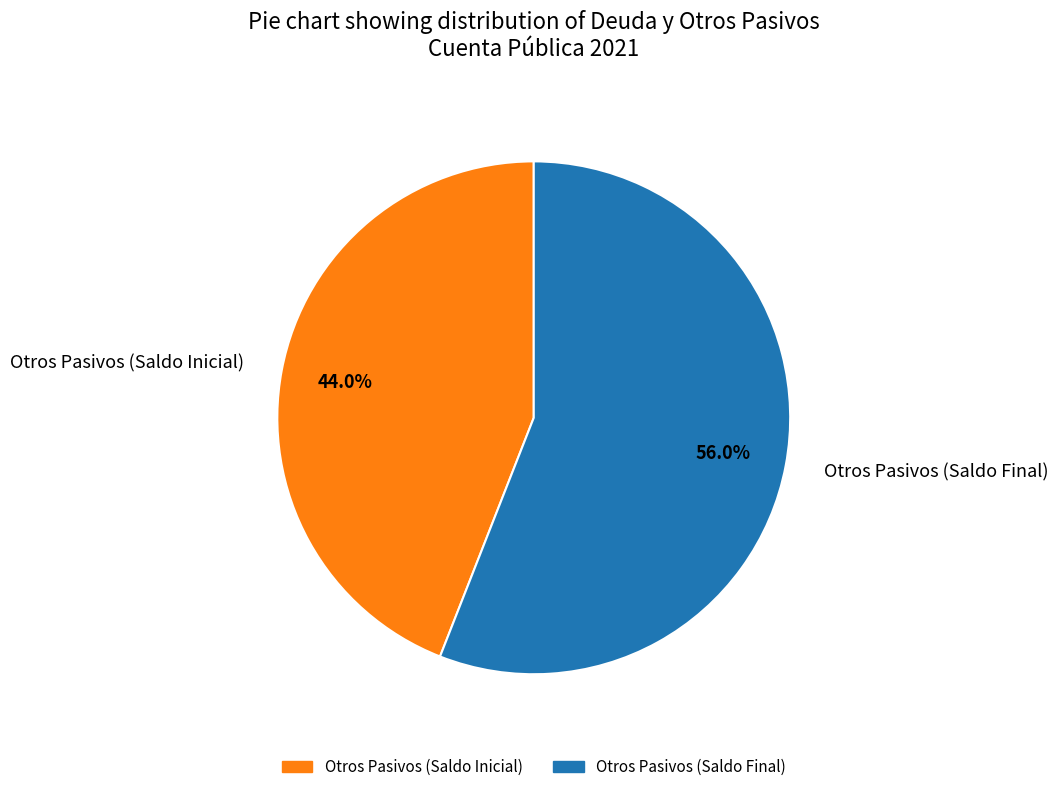

Which category has the smallest portion of the pie?

Otros Pasivos (Saldo Inicial)